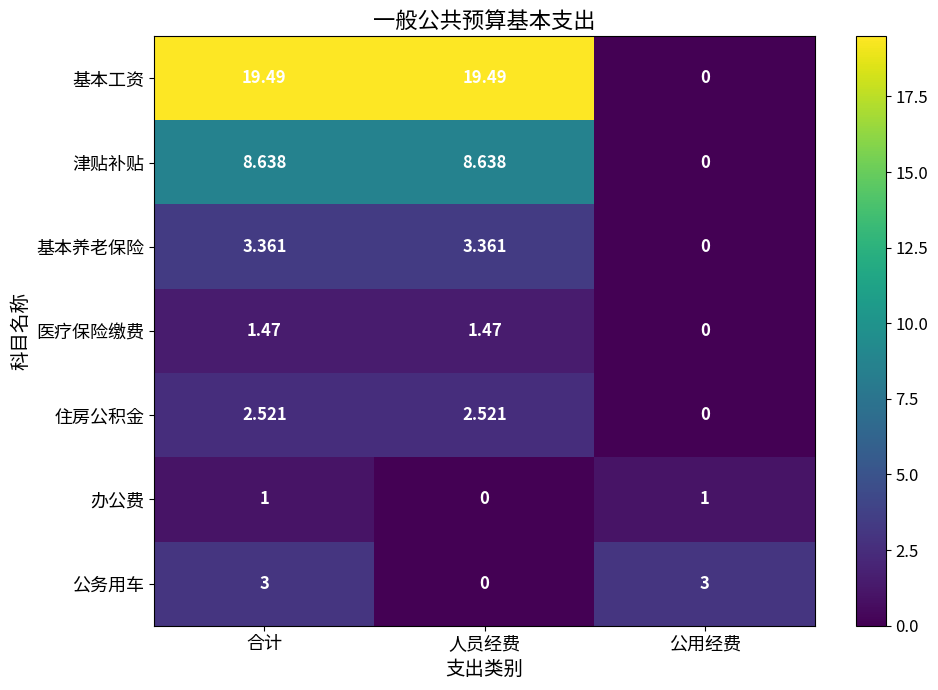

Where is 基本养老保险 nearest to the value 1?

公用经费